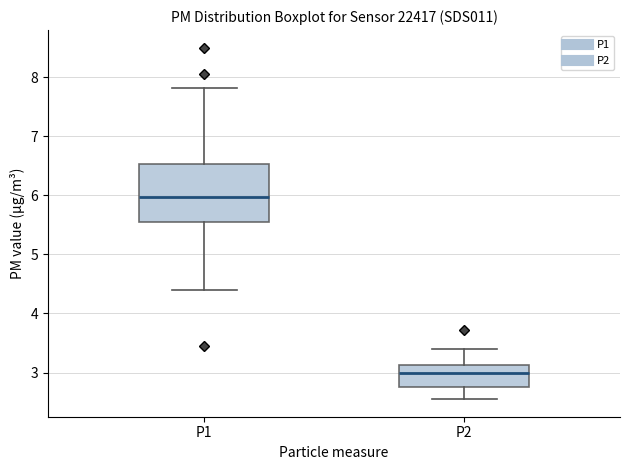

Reading left to right, transcribe this box plot: for each box, give where its median line is, the range the box spans, and where its two whiskers end, as read against the y-axis. The values are not printed on the chart, so give them approximately, as read against the axis.

P1: median 6.0, box 5.6 to 6.5, whiskers 4.4 to 7.8
P2: median 3.0, box 2.8 to 3.1, whiskers 2.6 to 3.4